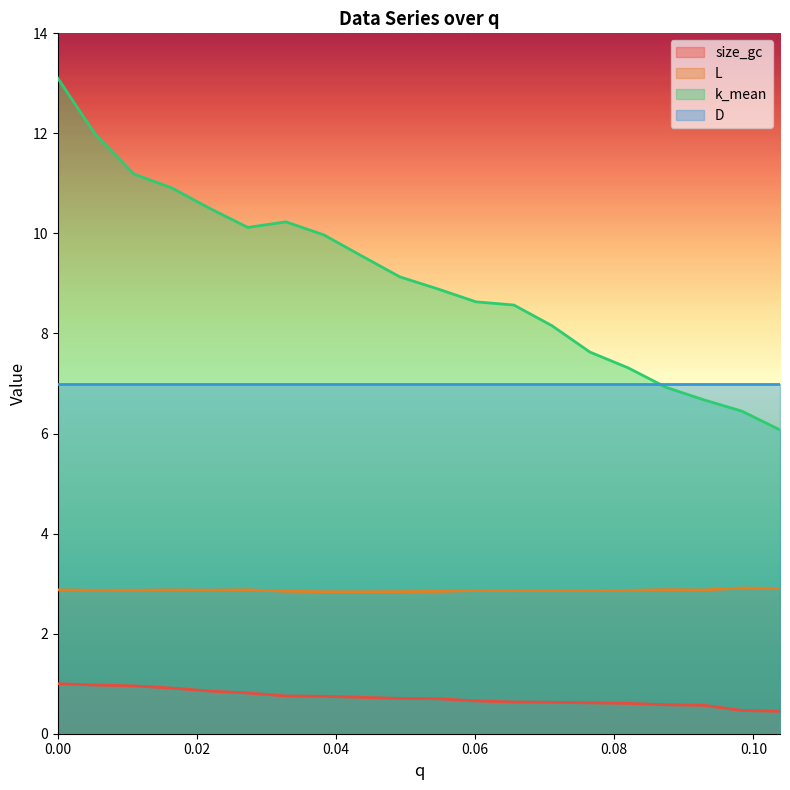

Which series has the largest total across all categories?

k_mean